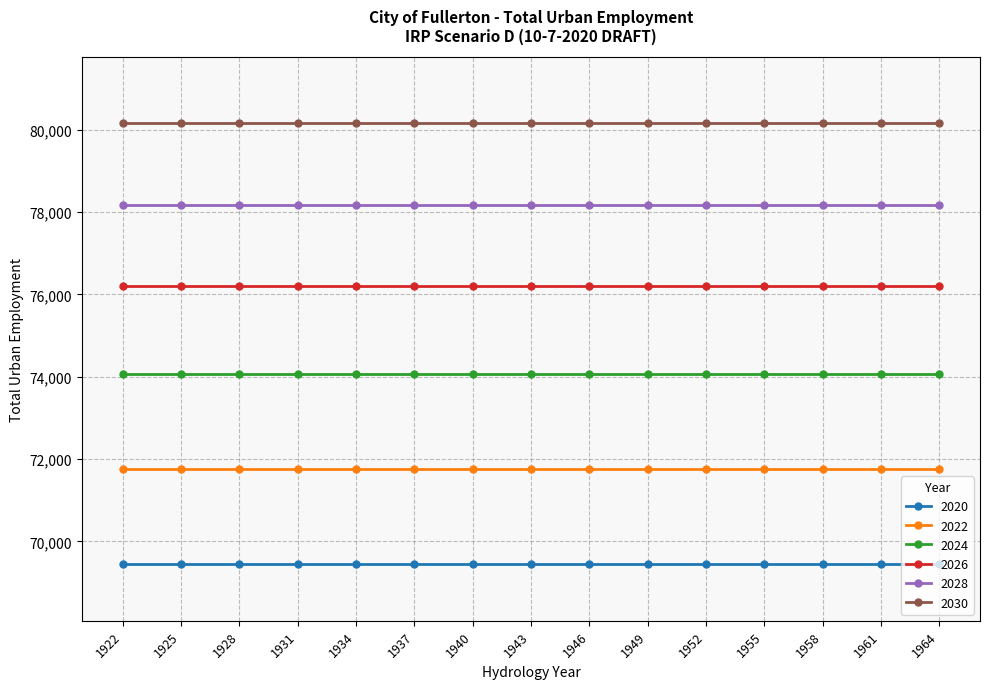

At 1934, list the series in order from largest to smallest.

2030, 2028, 2026, 2024, 2022, 2020